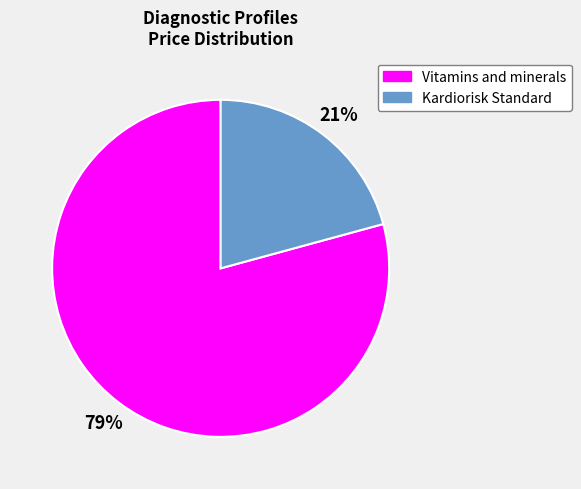

Do Vitamins and minerals and Kardiorisk Standard together represent more than half of the pie?

Yes